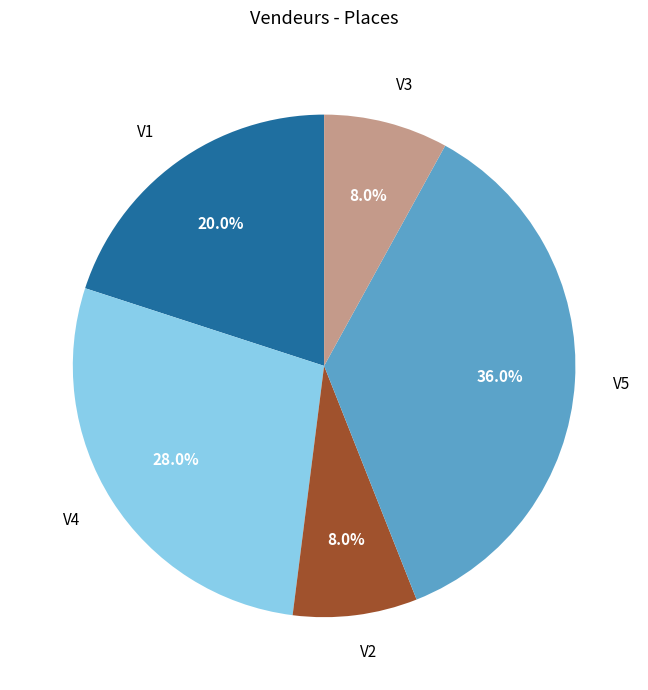

Between V3 and V1, which is larger?

V1